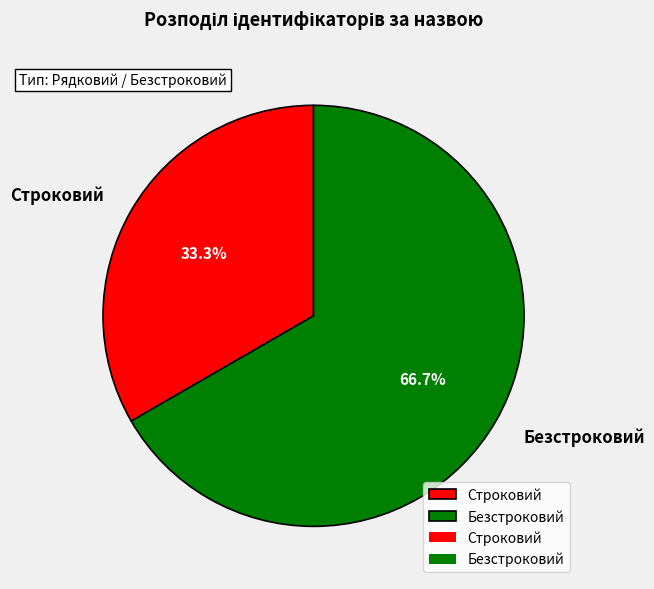

True or false: Безстроковий accounts for 67% of the total.

True